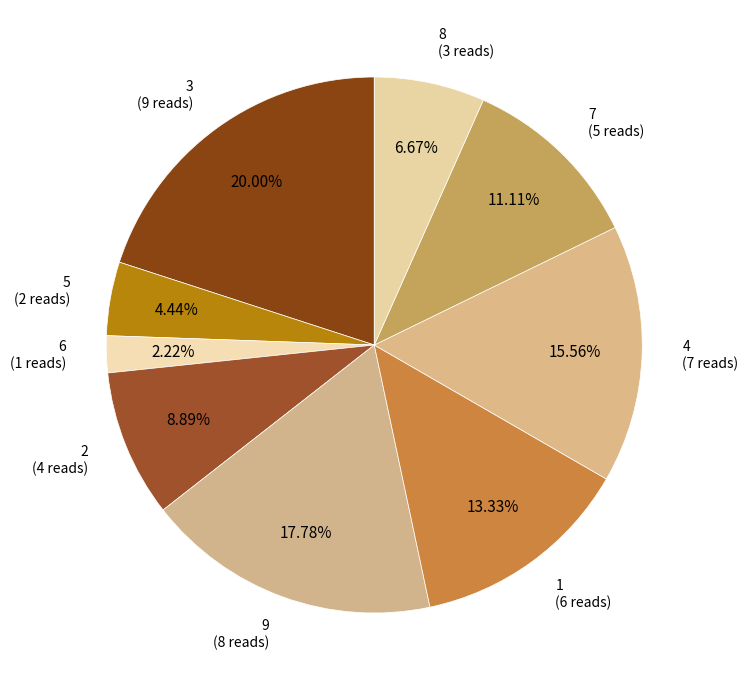

Approximately how many times larger is the value at 5 compared to 1?

0.3